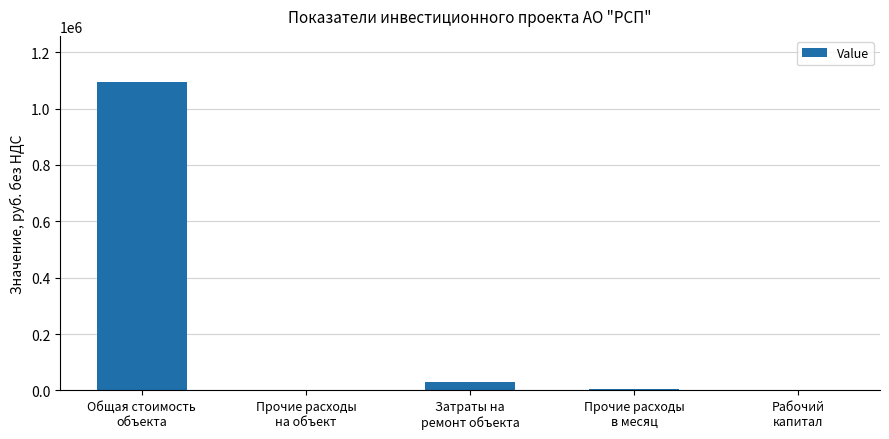

Where is the data nearest to the value 547000?

Затраты на
ремонт объекта